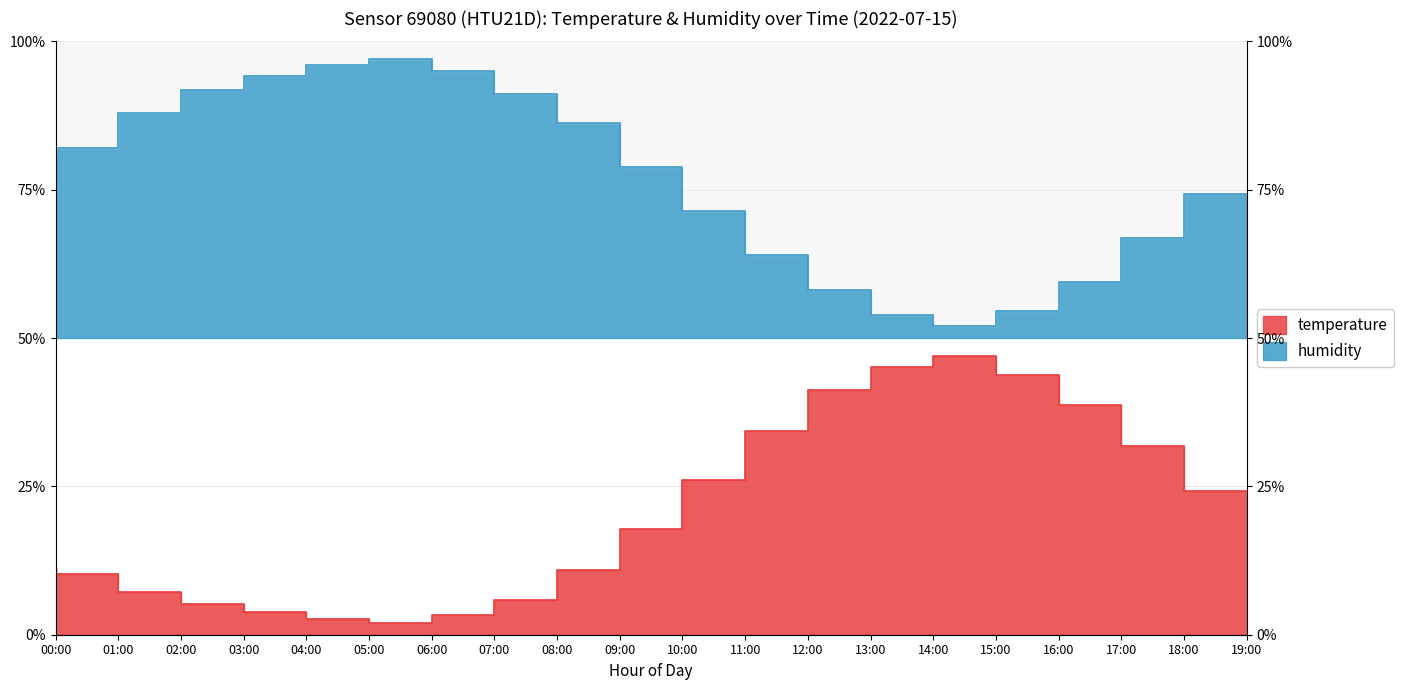

What is the average value of the temperature series?

20.6